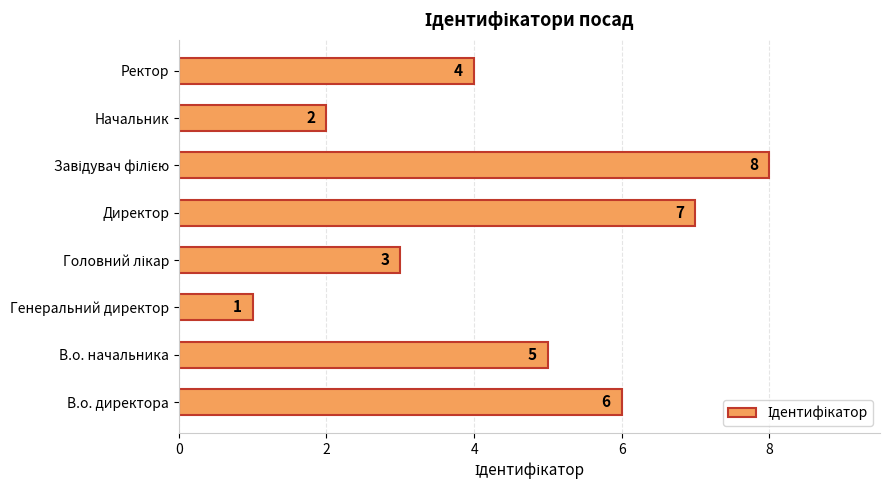

Count the values in the range 3 to 7.

5